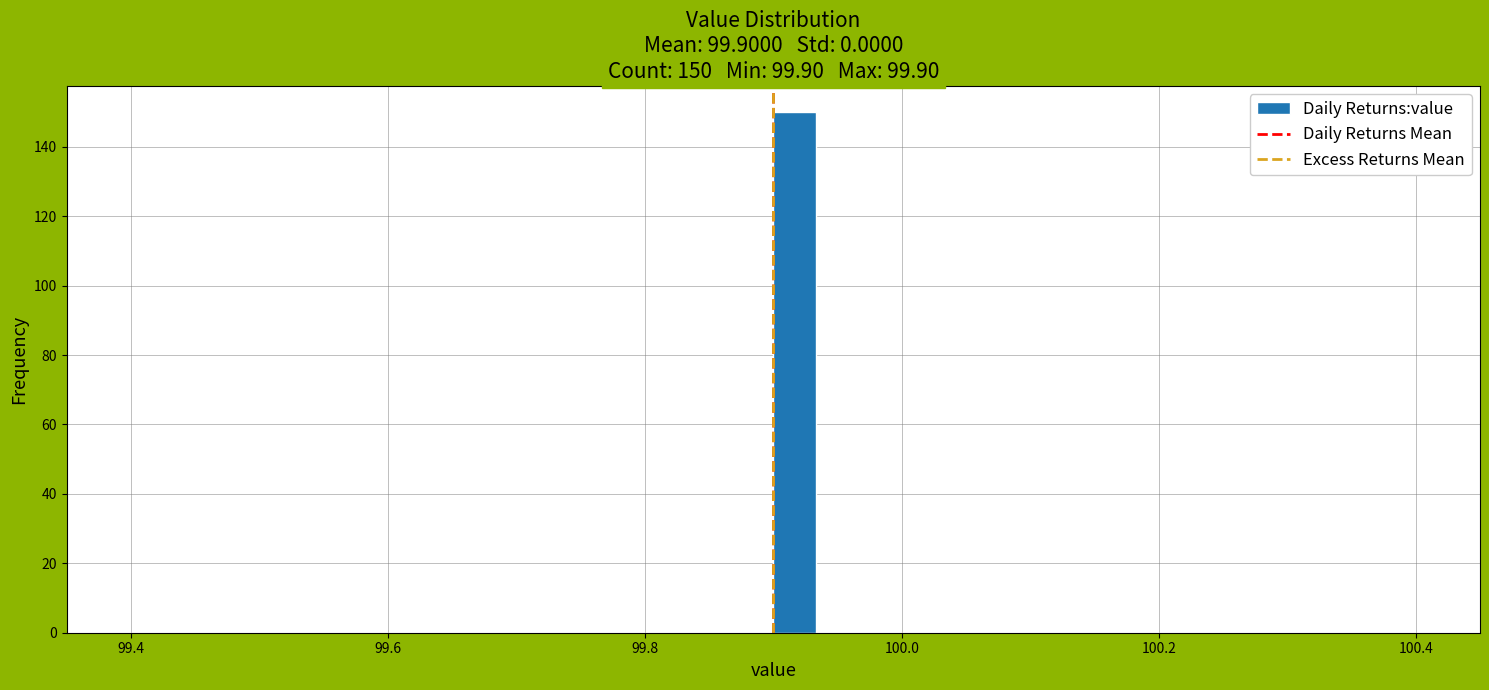

Around what value on the x-axis is the tallest bar? Give the approximate position of its centre, as read against the axis.

99.92